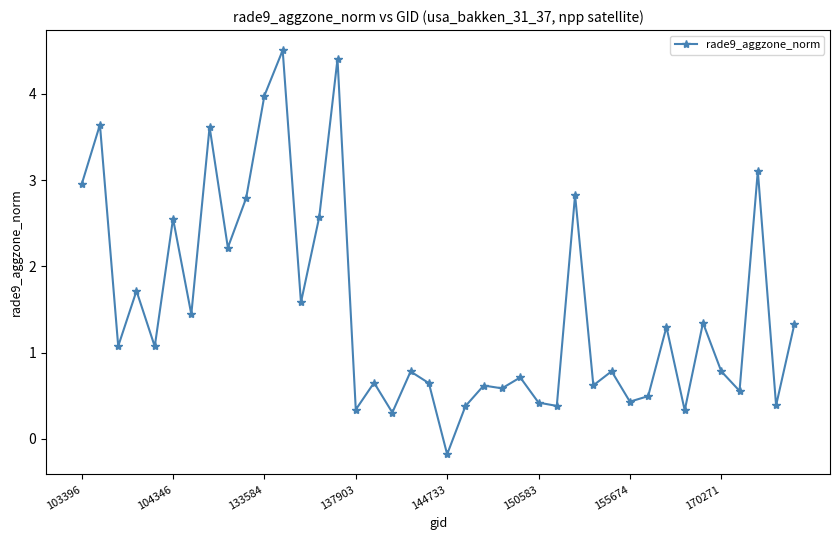

What is the greatest value displayed?

4.5